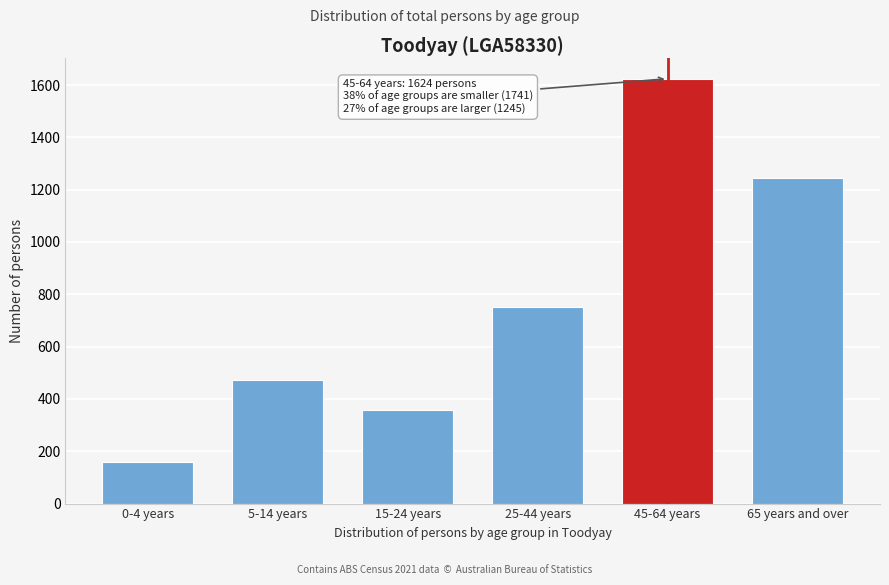

Reading left to right, list all the values displayed in this chart.

0-4 years=158	5-14 years=471	15-24 years=359	25-44 years=753	45-64 years=1624	65 years and over=1245